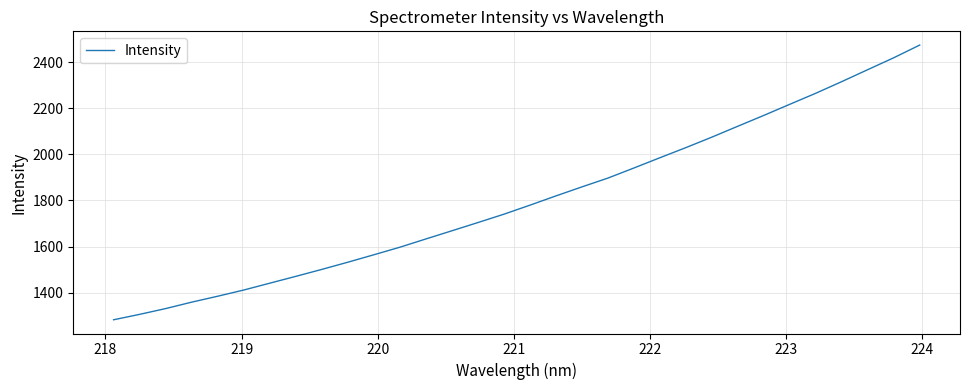

Does the chart have visible grid lines?

Yes